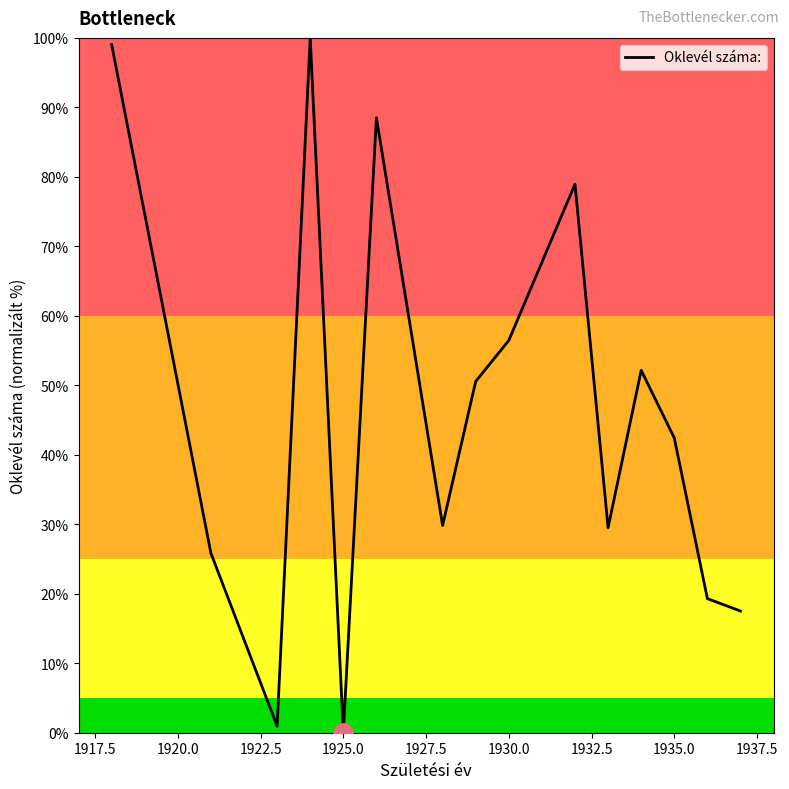

What is the difference between the maximum and minimum values?

100.0